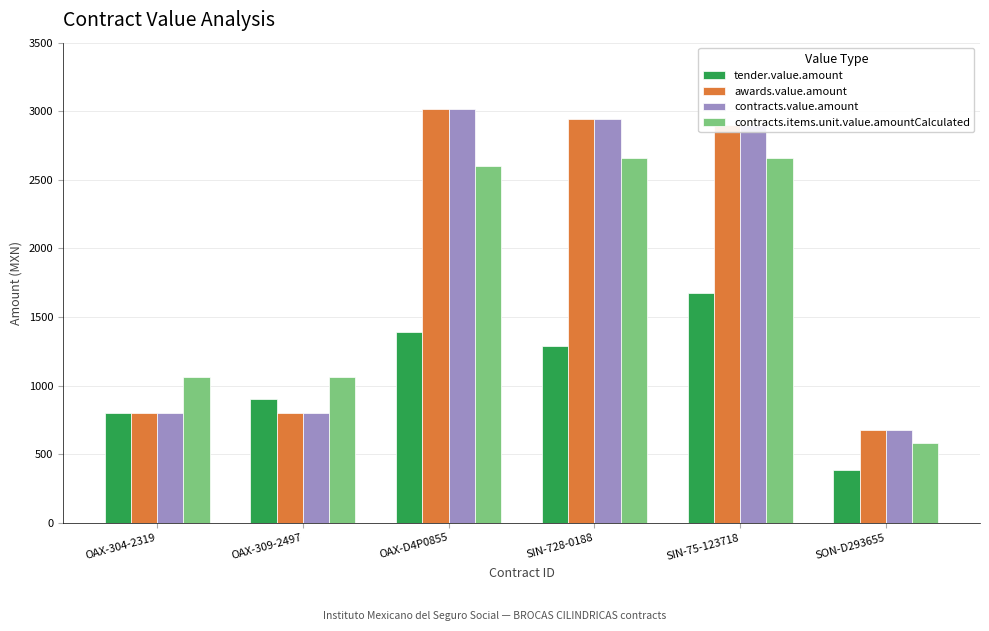

What are all the series names shown in the legend?

tender.value.amount, awards.value.amount, contracts.value.amount, contracts.items.unit.value.amountCalculated